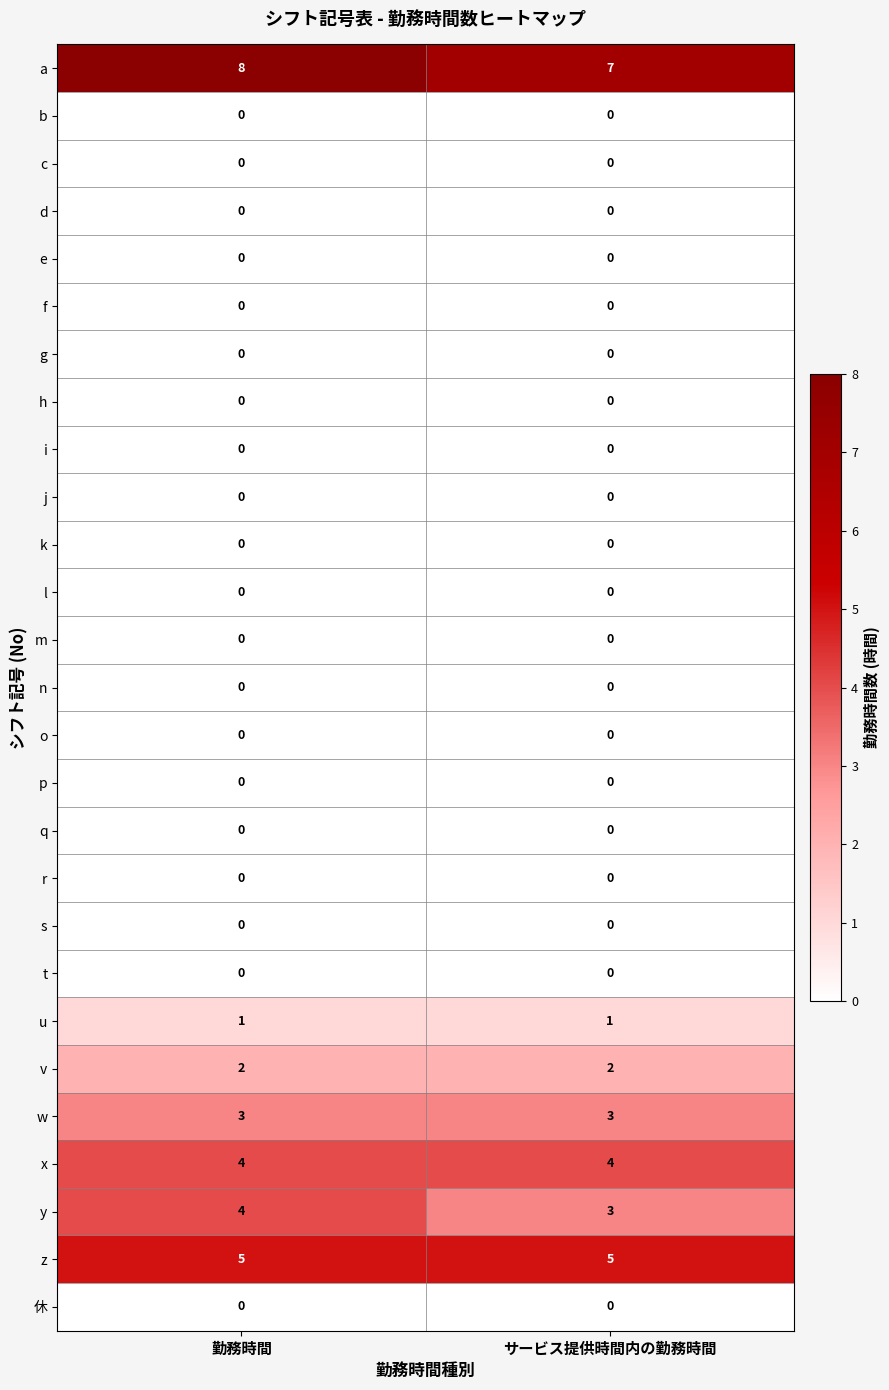

True or false: a has a value of 8 at 勤務時間.

True